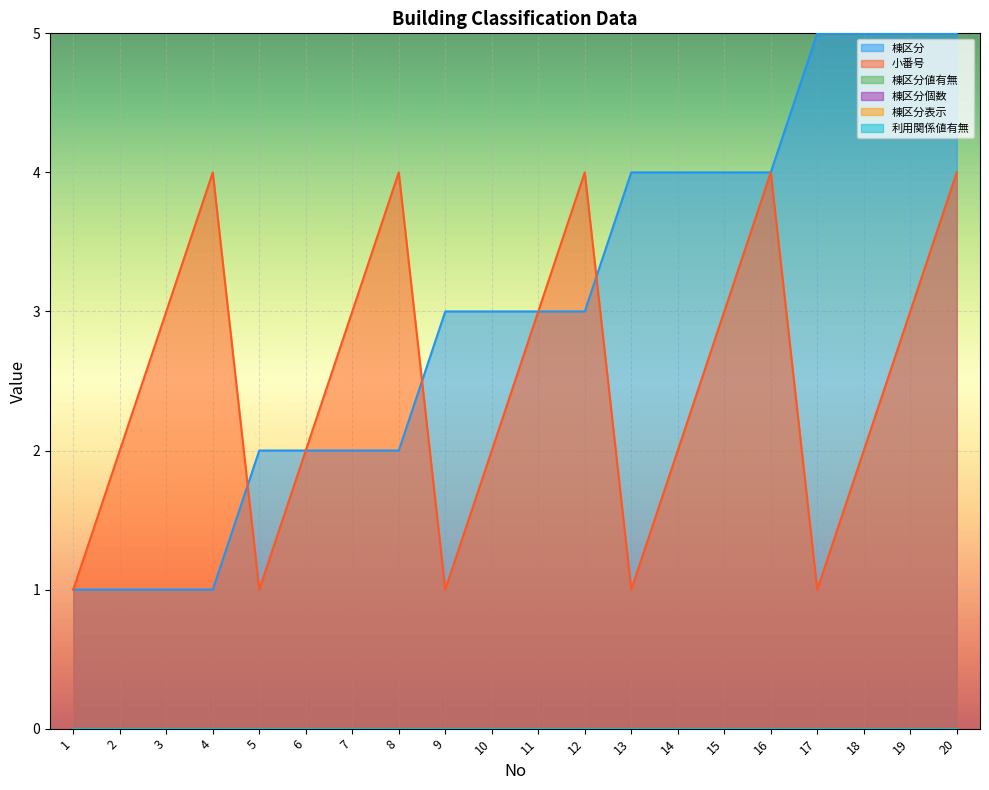

The 棟区分 series shows 2 at 4. True or false?

False